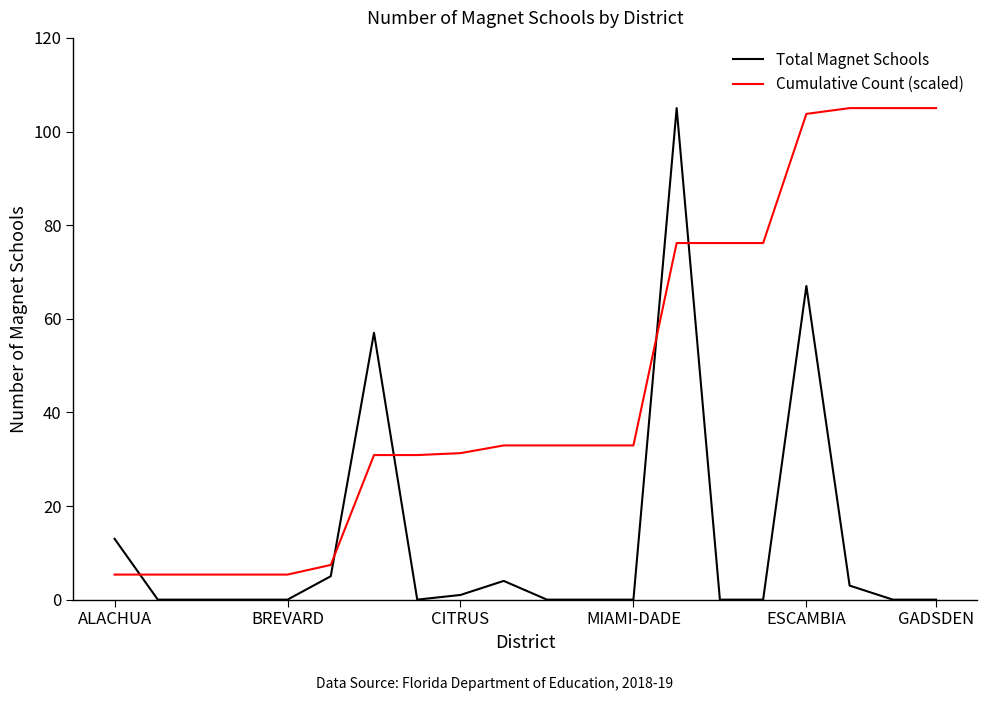

What is the lowest value of the Cumulative Count (scaled) series?

5.4